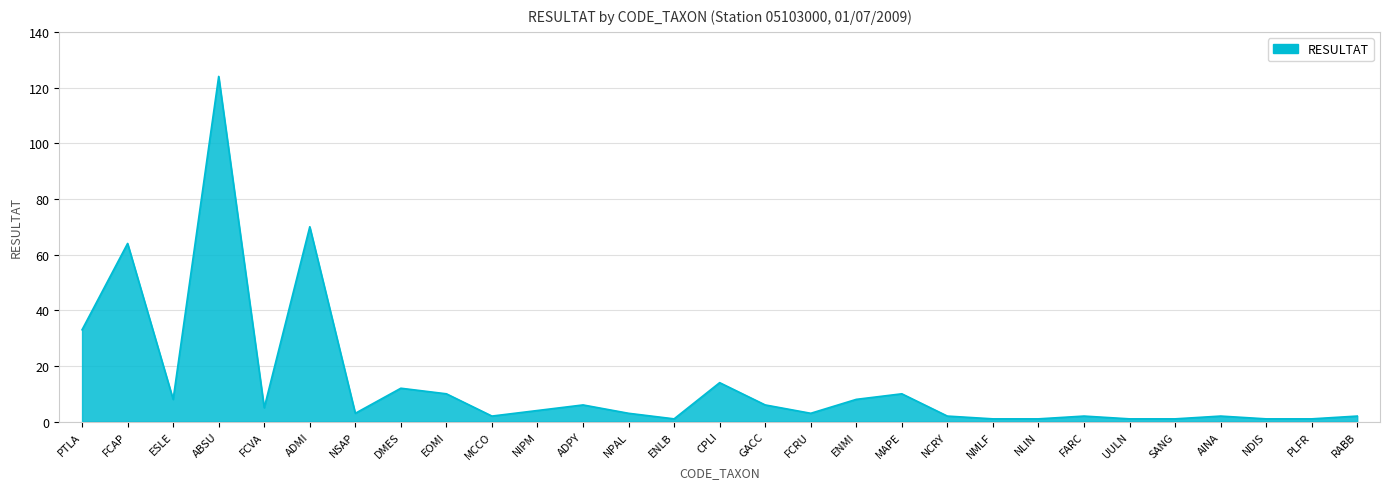

True or false: the data shows 14 at ESLE.

False